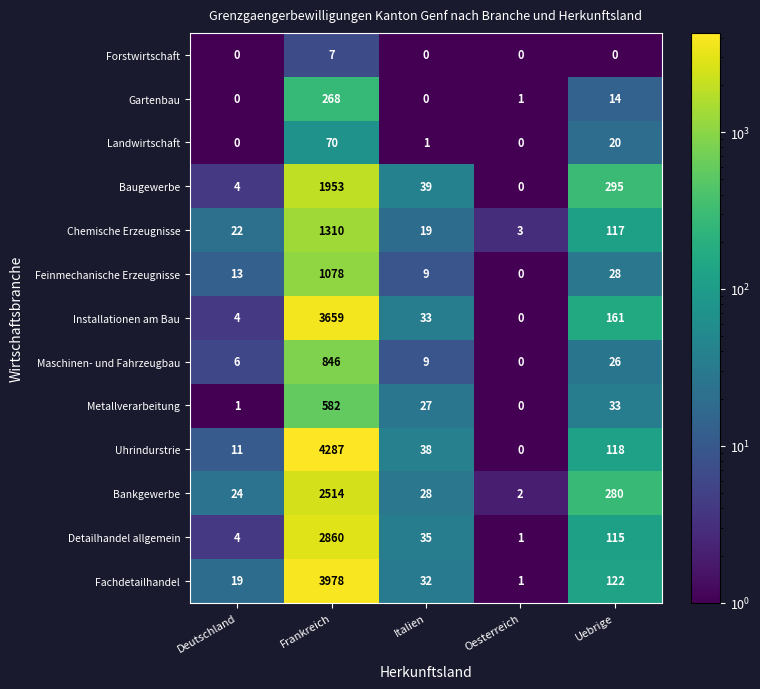

Which series has the largest range (max minus min)?

Uhrindurstrie